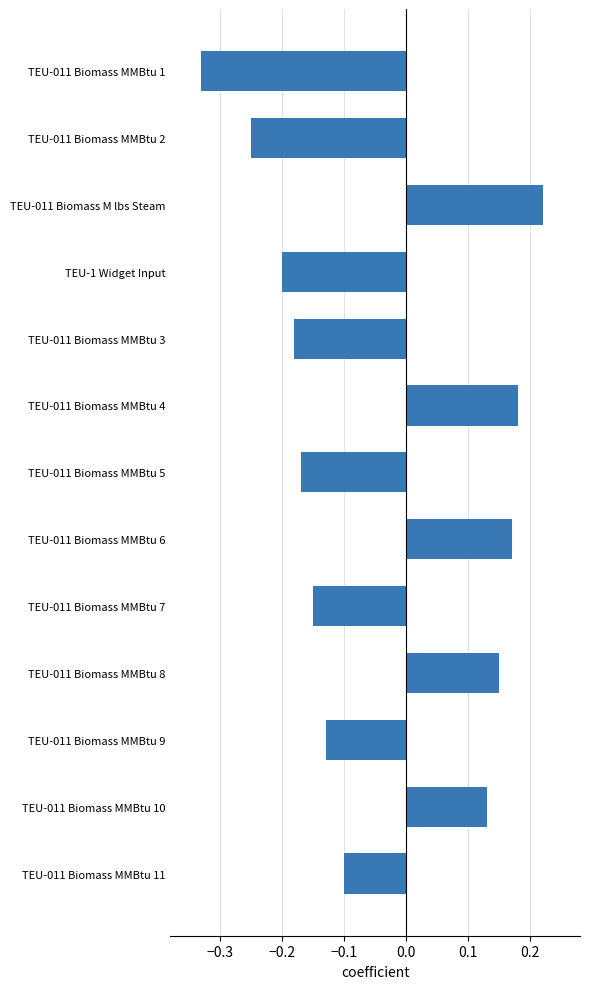

Between TEU-011 Biomass MMBtu 1 and TEU-011 Biomass MMBtu 9, which is larger?

TEU-011 Biomass MMBtu 9